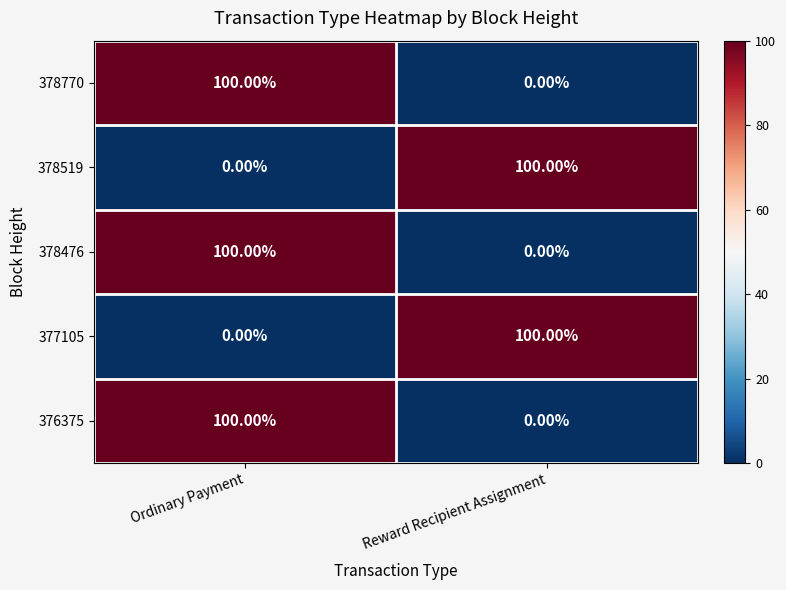

What is the sum of the 377105 values at Reward Recipient Assignment and Ordinary Payment?

100